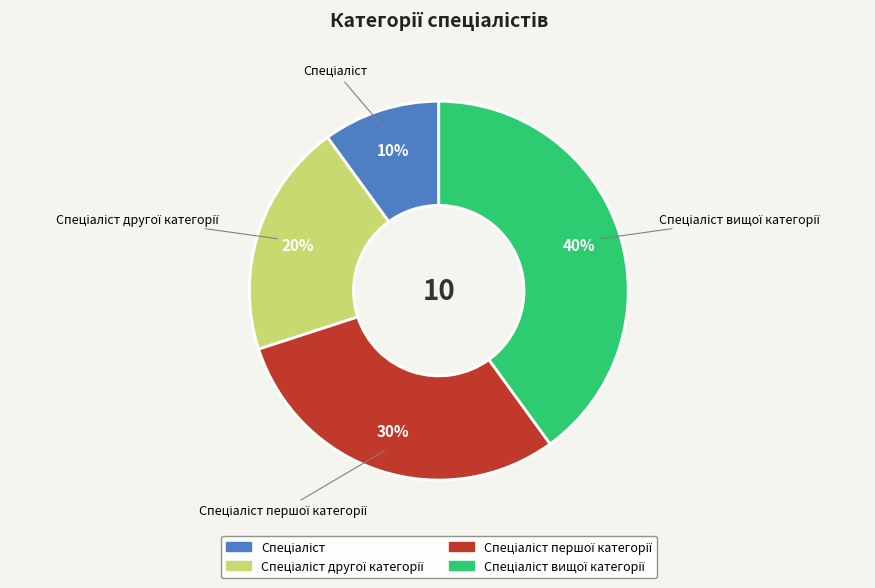

Does any single category account for the majority?

No